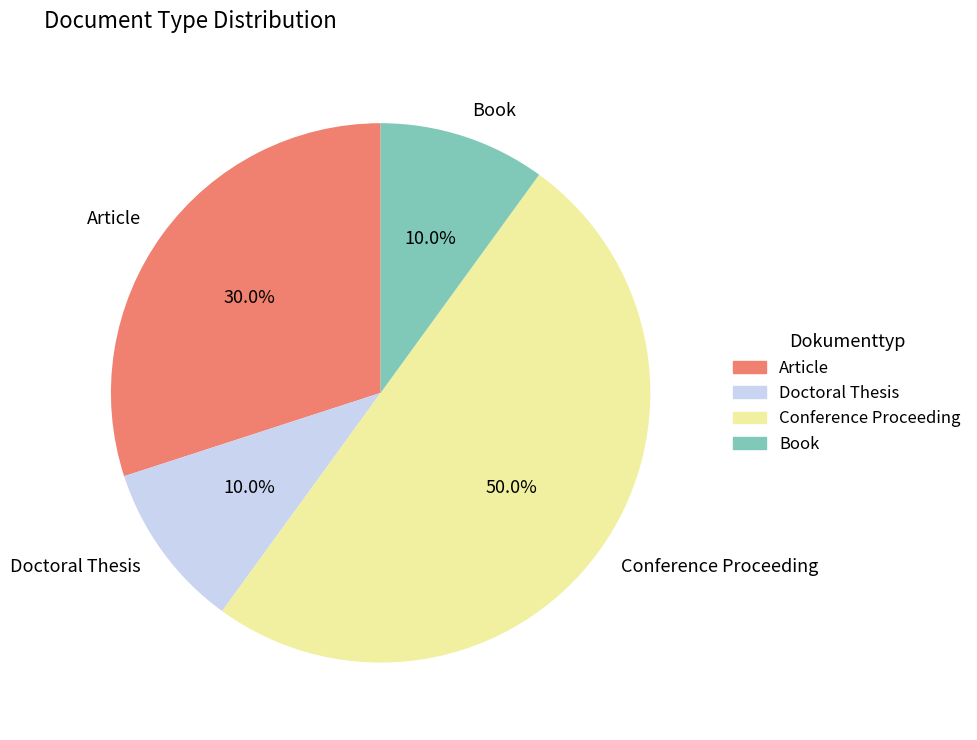

What percentage do Doctoral Thesis and Article together represent?

40.0%